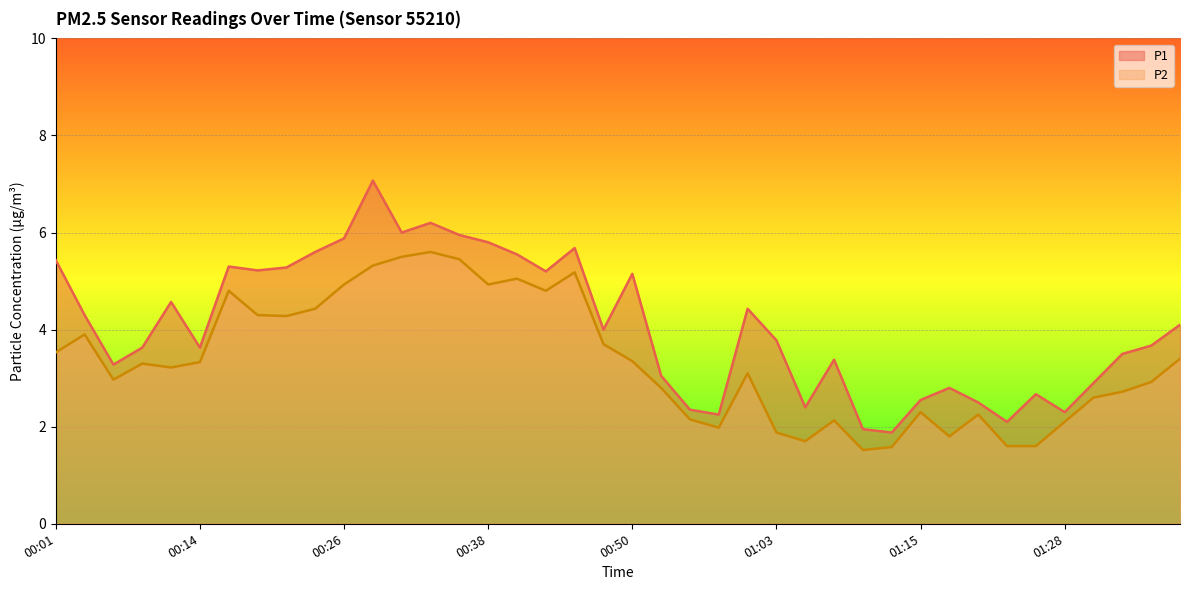

At which category does P2 reach its first local peak?

00:04